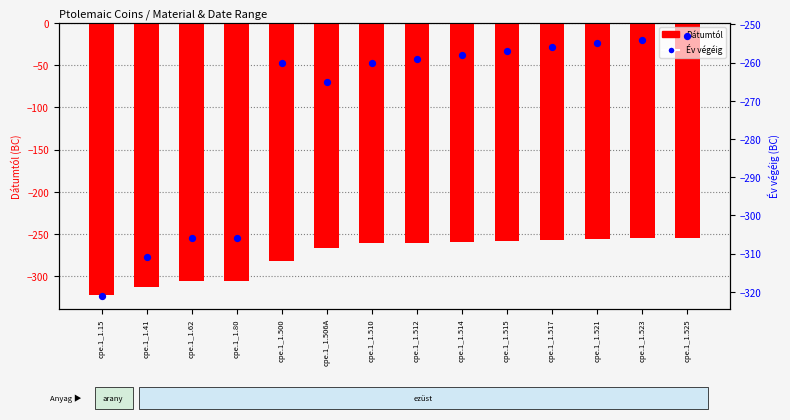

Which series reaches the maximum Y coordinate?

Év végéig